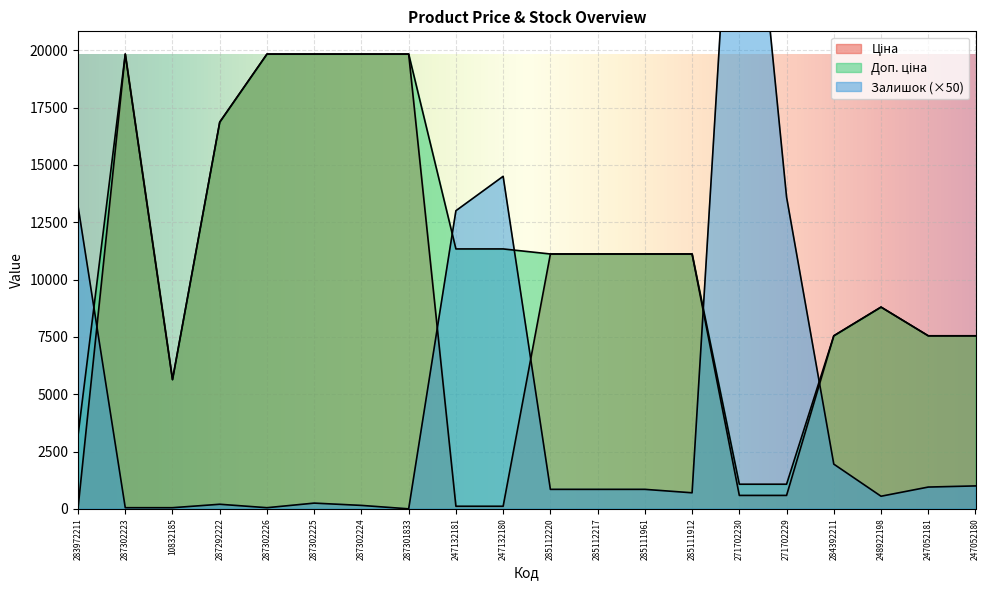

What is the maximum value shown in the chart?

34500.0